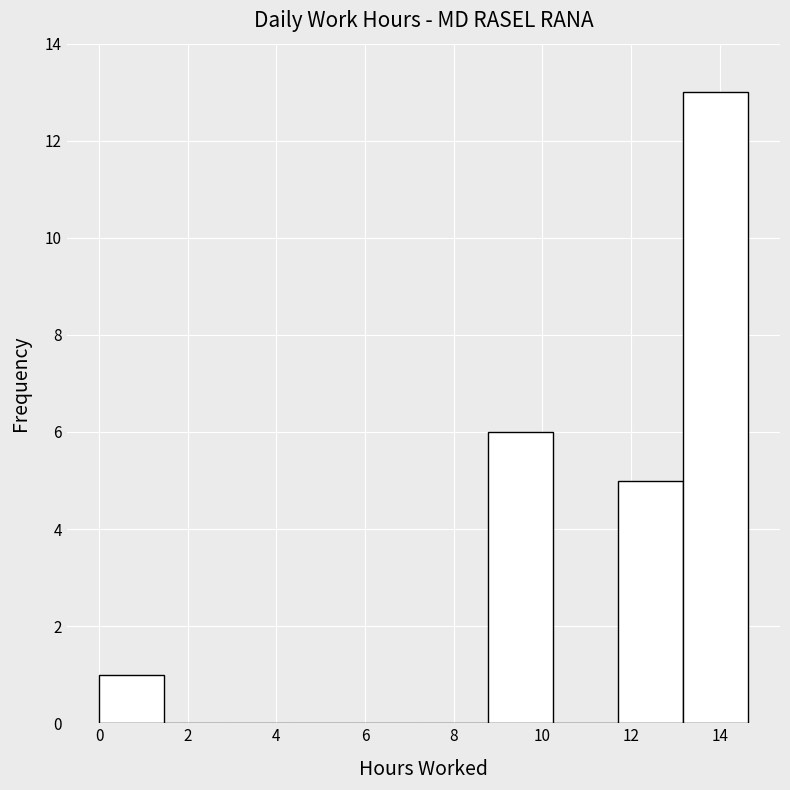

Reading left to right, list every bar in this chart as the range it spans on the x-axis followed by its height. Neither the bar edges nor the heights are printed on the chart, so give them approximately, as read against the axes.

0.0 to 1.4: 1
1.4 to 3.0: 0
3.0 to 4.4: 0
4.4 to 5.8: 0
5.8 to 7.4: 0
7.4 to 8.8: 0
8.8 to 10.2: 6
10.2 to 11.8: 0
11.8 to 13.2: 5
13.2 to 14.6: 13